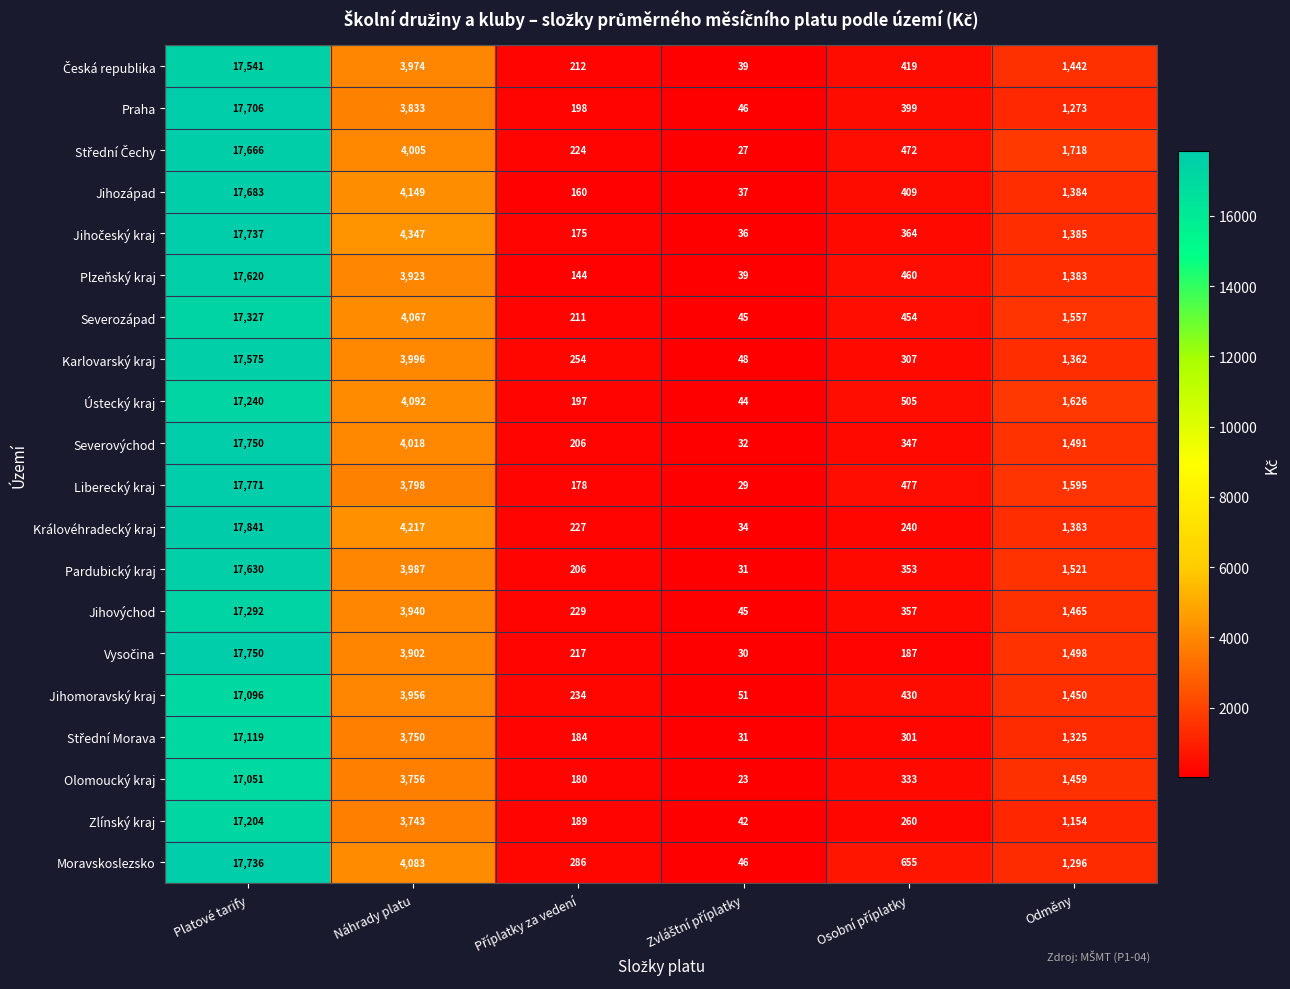

Which series has the largest range (max minus min)?

Královéhradecký kraj